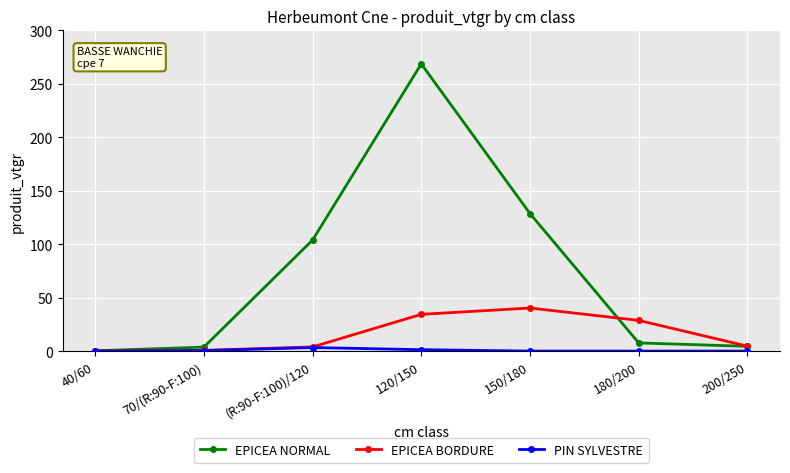

At 150/180, list the series in order from smallest to largest.

PIN SYLVESTRE, EPICEA BORDURE, EPICEA NORMAL